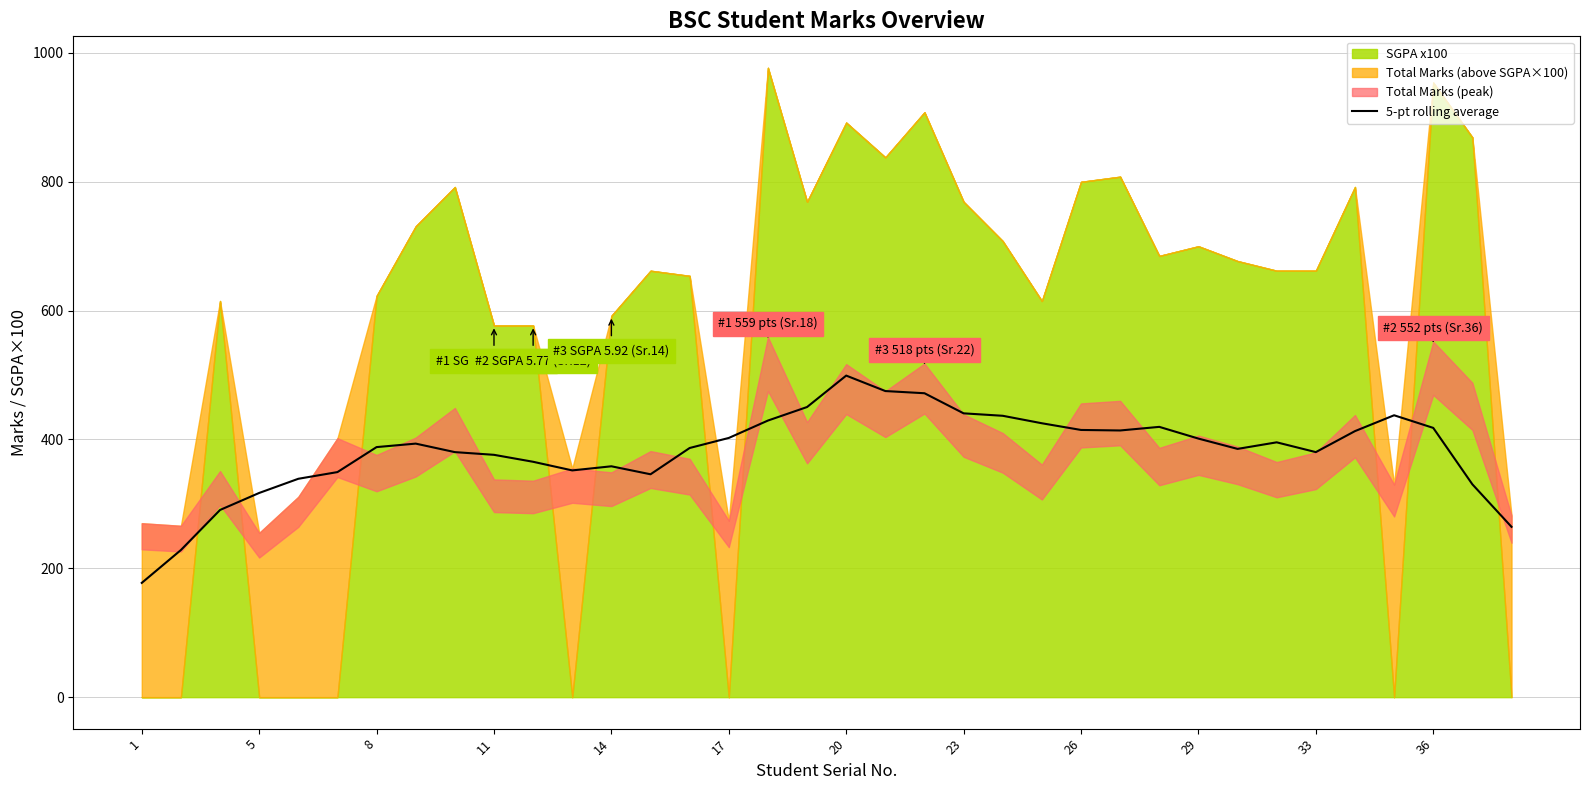

The value of 5-pt rolling average at 20 is 499.2. True or false?

True